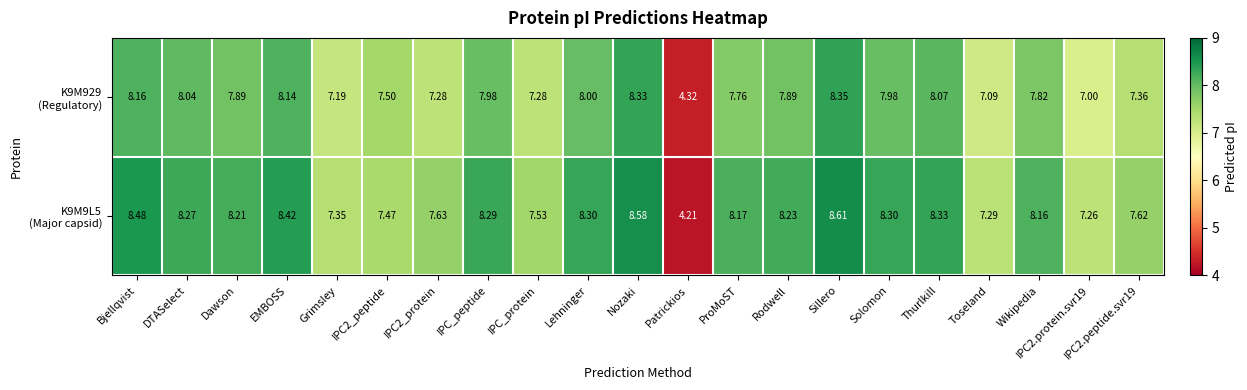

Which label corresponds to the smallest value in the chart?

Patrickios